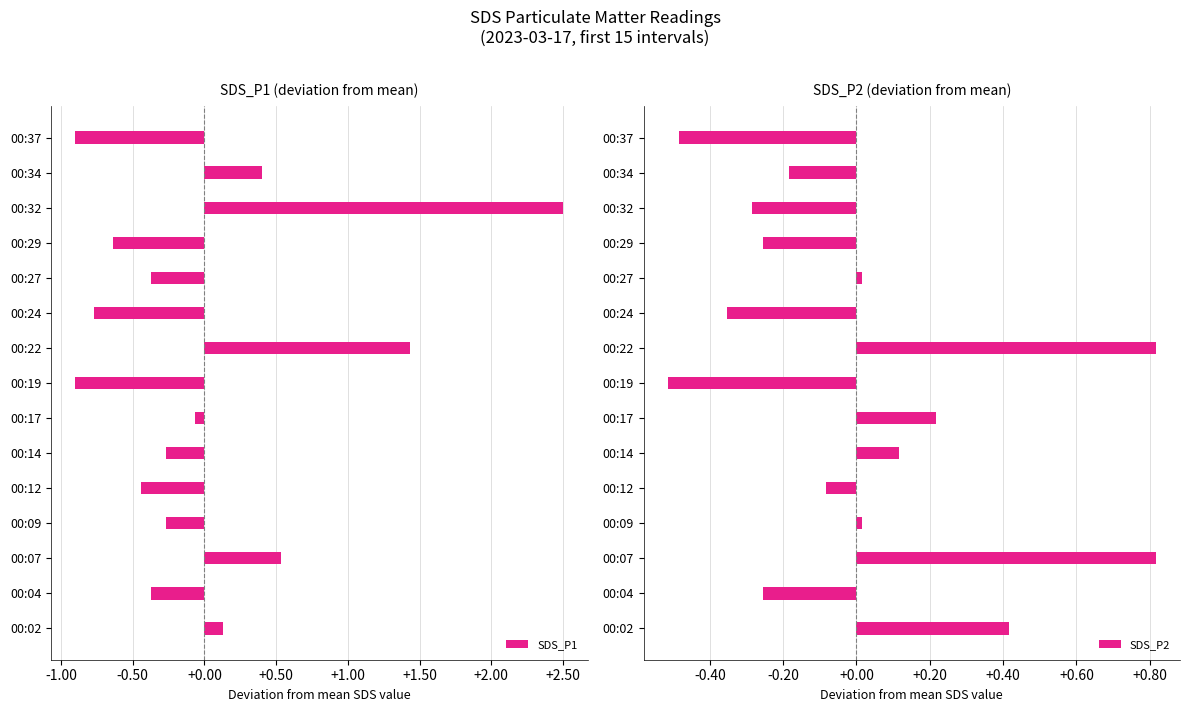

The value of SDS_P2 at 00:02 is 0.7. True or false?

False